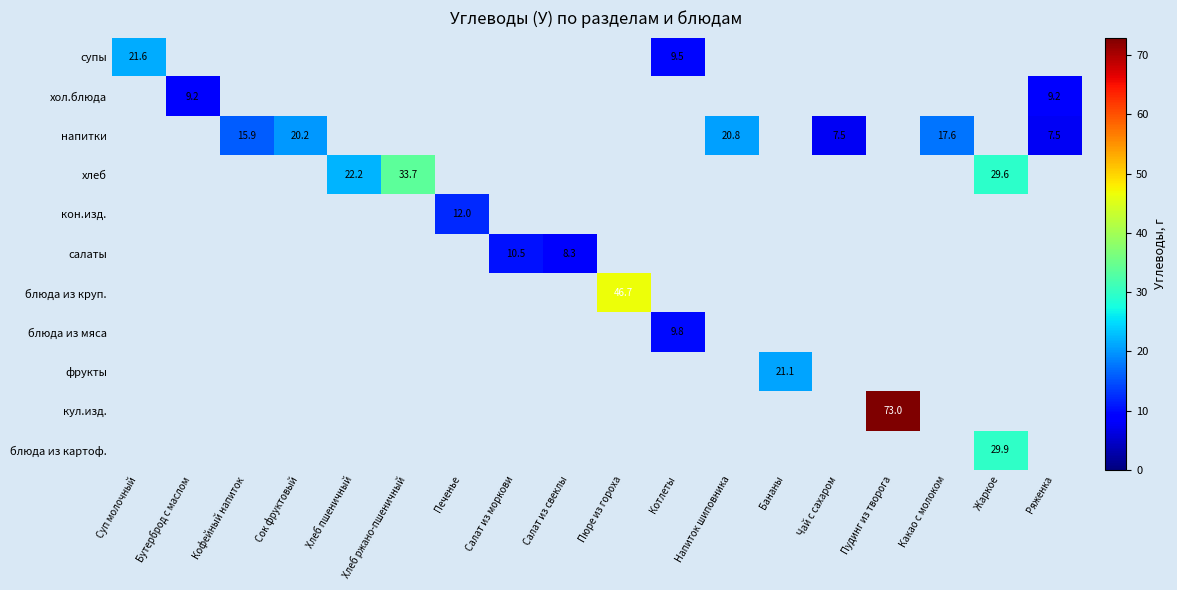

What is the smallest value displayed?

7.5